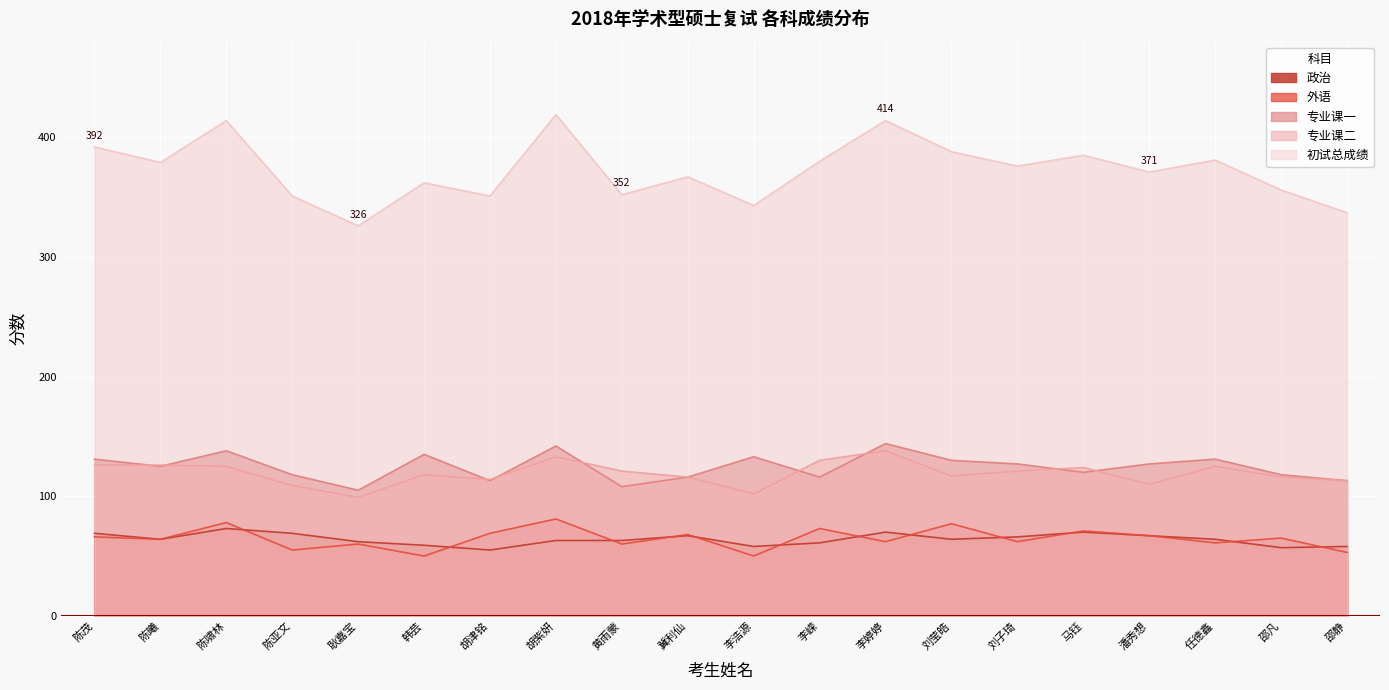

True or false: 专业课一 and 政治 intersect in this chart.

False